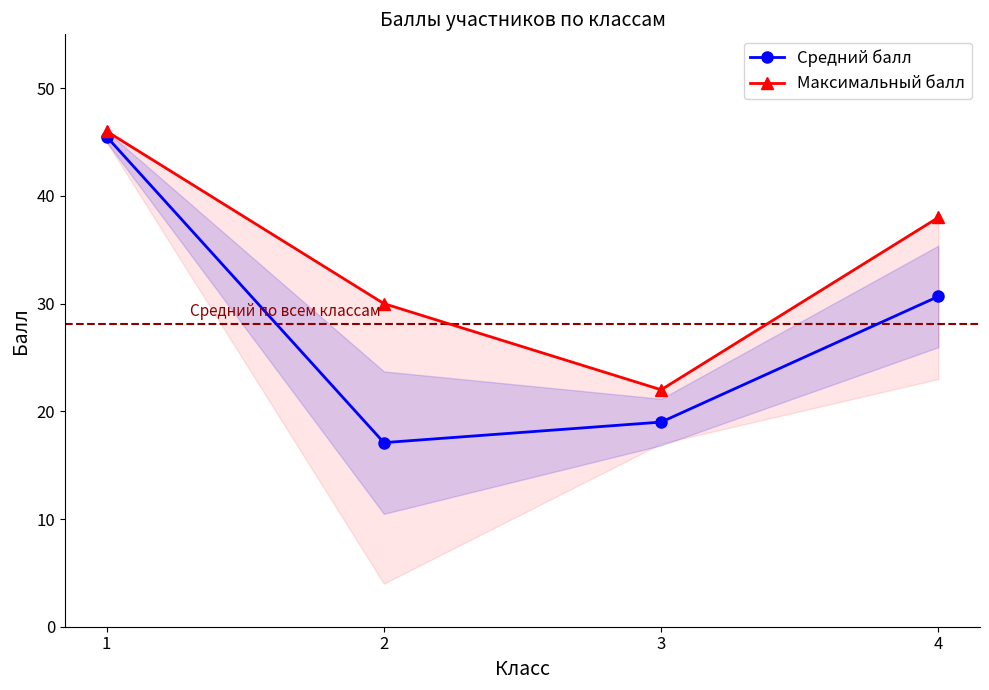

True or false: Максимальный балл has more than 1 points higher than both neighbors.

False